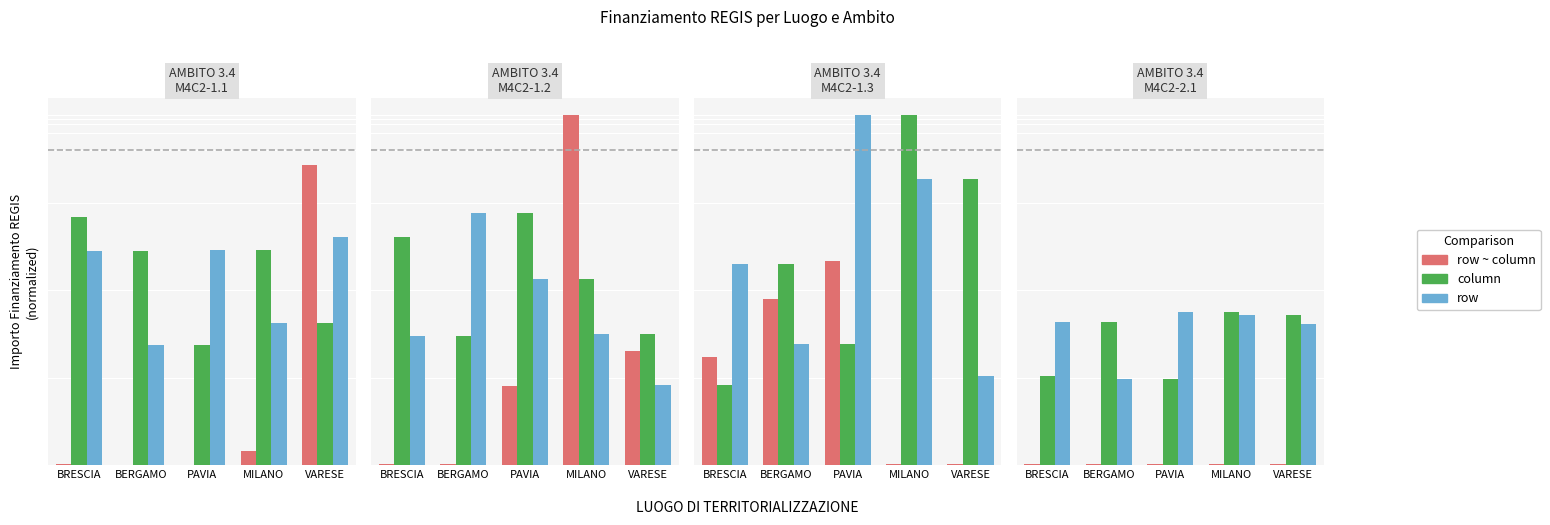

Is the value of row ~ column at BRESCIA greater than the value of row at MILANO?

No